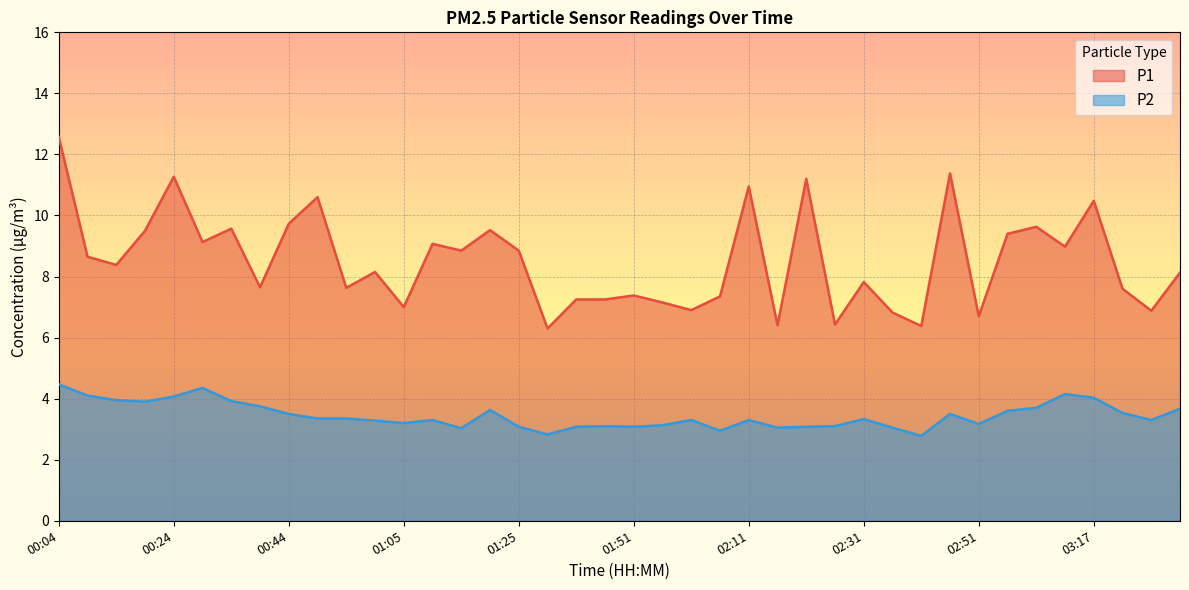

How many interior local peaks does the P1 series have?

13